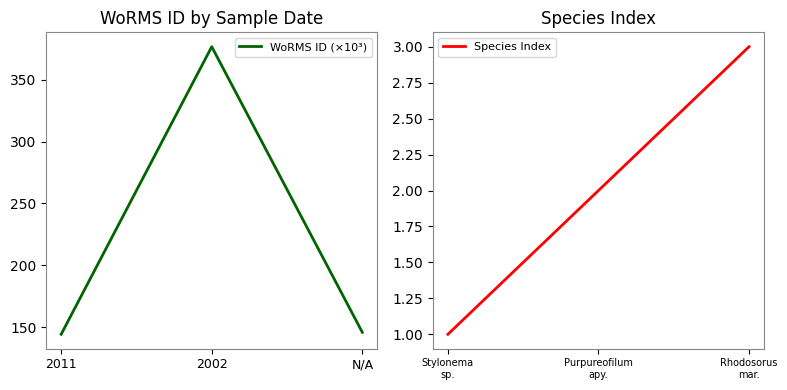

List the series in order of their overall mean, lowest first.

Species Index, WoRMS ID (×10³)